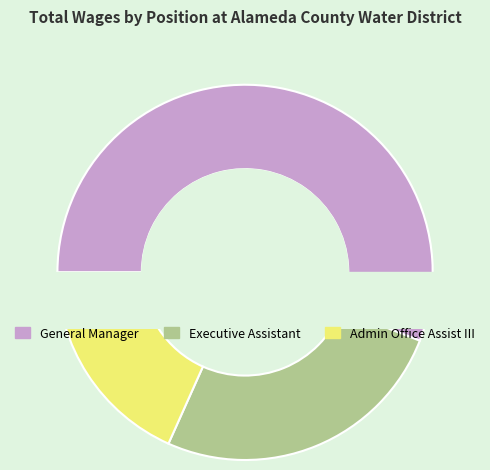

Rank the categories by value from highest to lowest.

General Manager, Executive Assistant, Admin Office Assist III